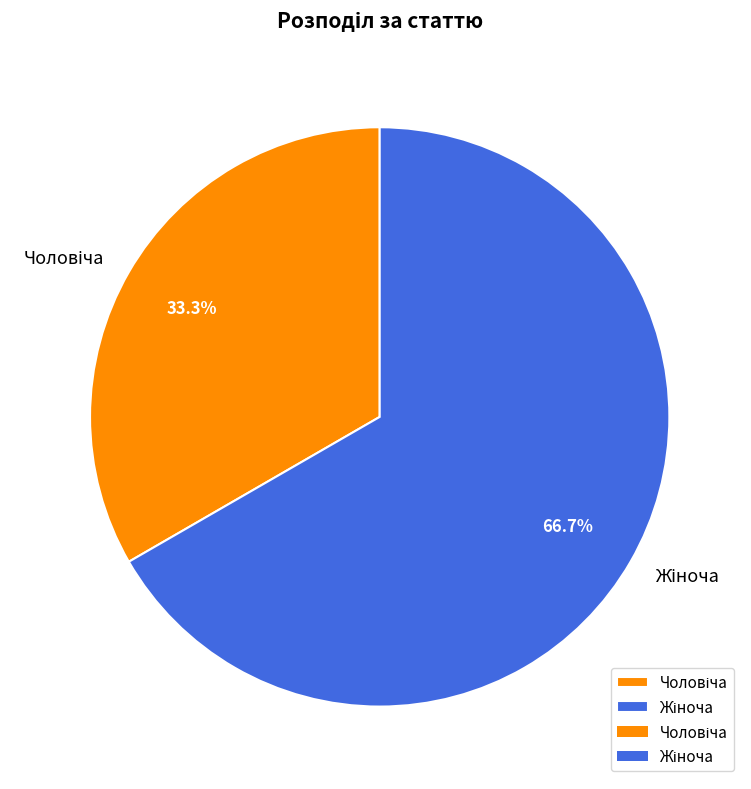

To the nearest percent, what is the difference between the largest and smallest slice percentages?

33%